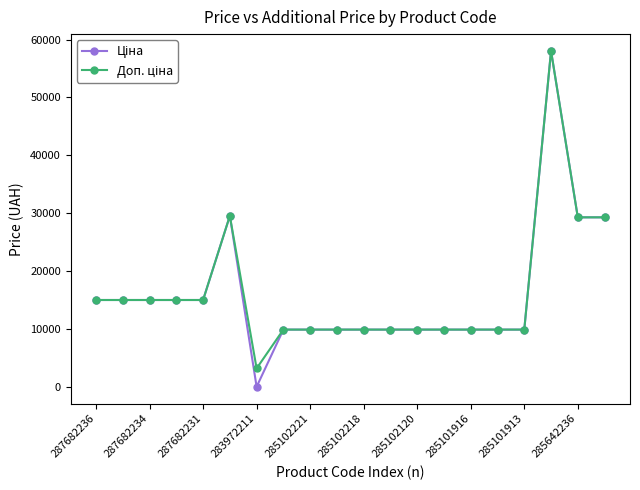

What is the greatest value displayed?

58037.0